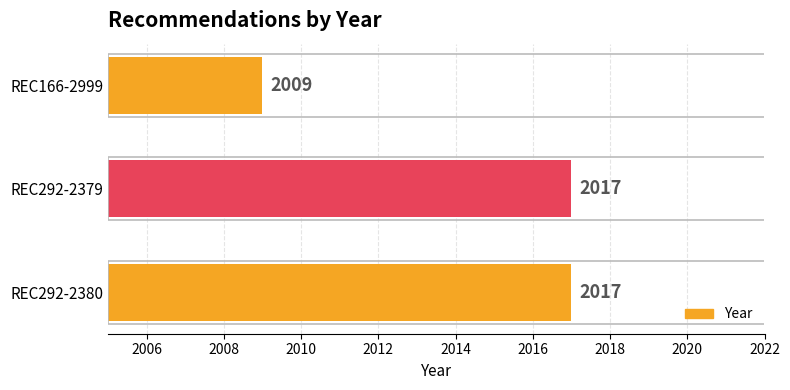

Reading top to bottom, list all the values displayed in this chart.

2009	2017	2017